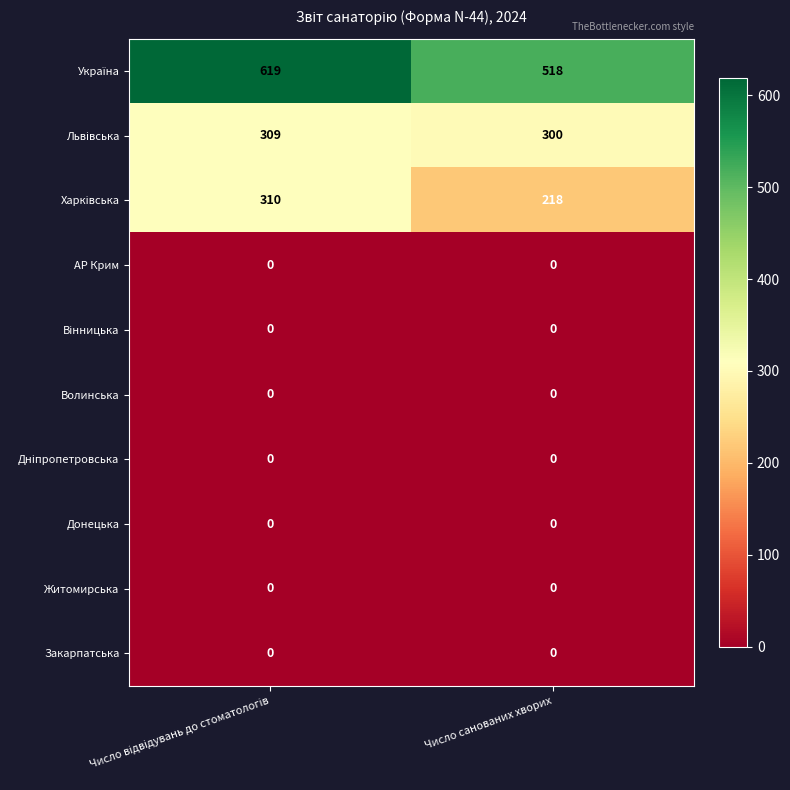

What is the difference between the highest and lowest values at Число санованих хворих?

518